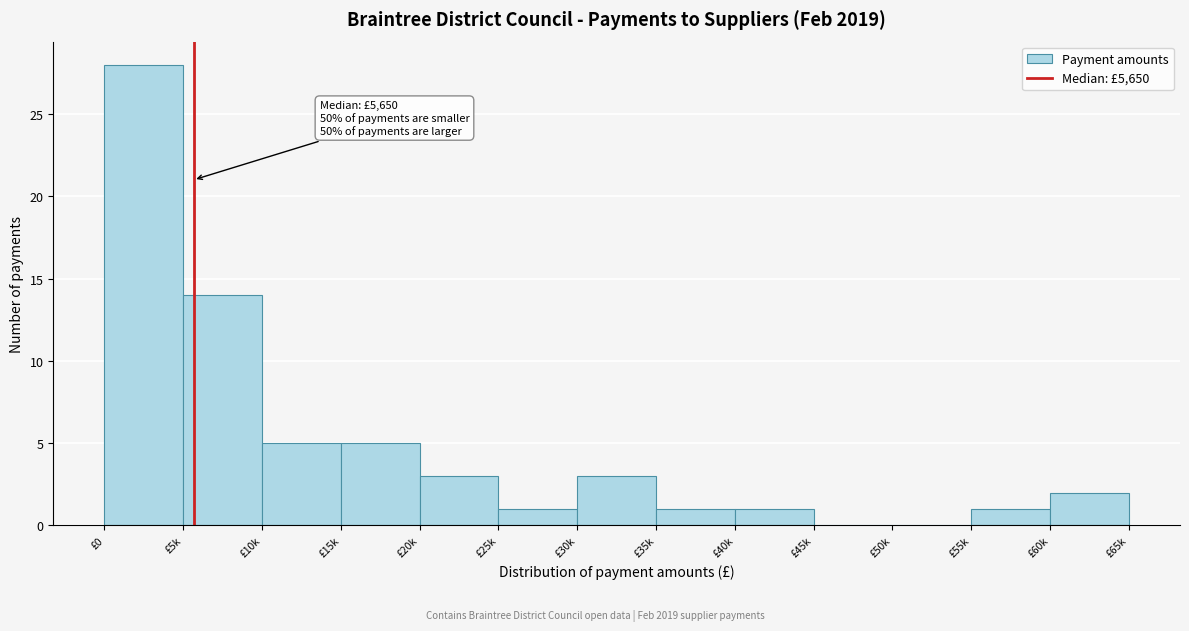

Reading left to right, extract all data points from this chart.

£0=28	£5k=14	£10k=5	£15k=5	£20k=3	£25k=1	£30k=3	£35k=1	£40k=1	£45k=0	£50k=0	£55k=1	£60k=2